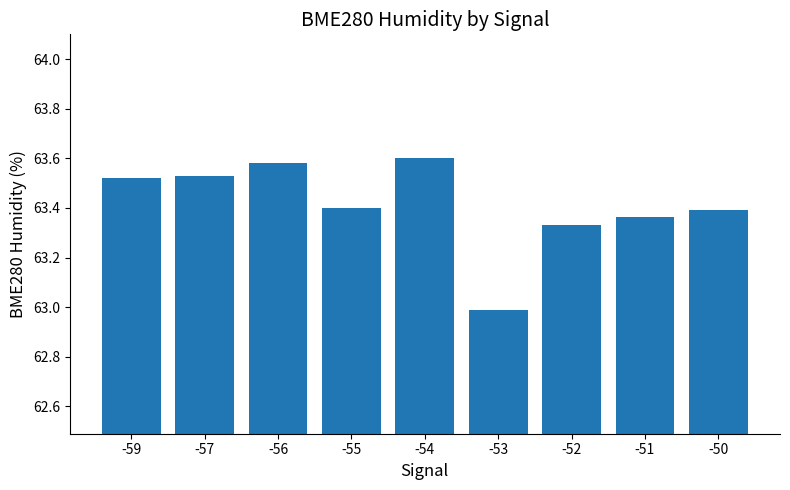

What is the ratio of the value at -59 to the value at -50?

1.0